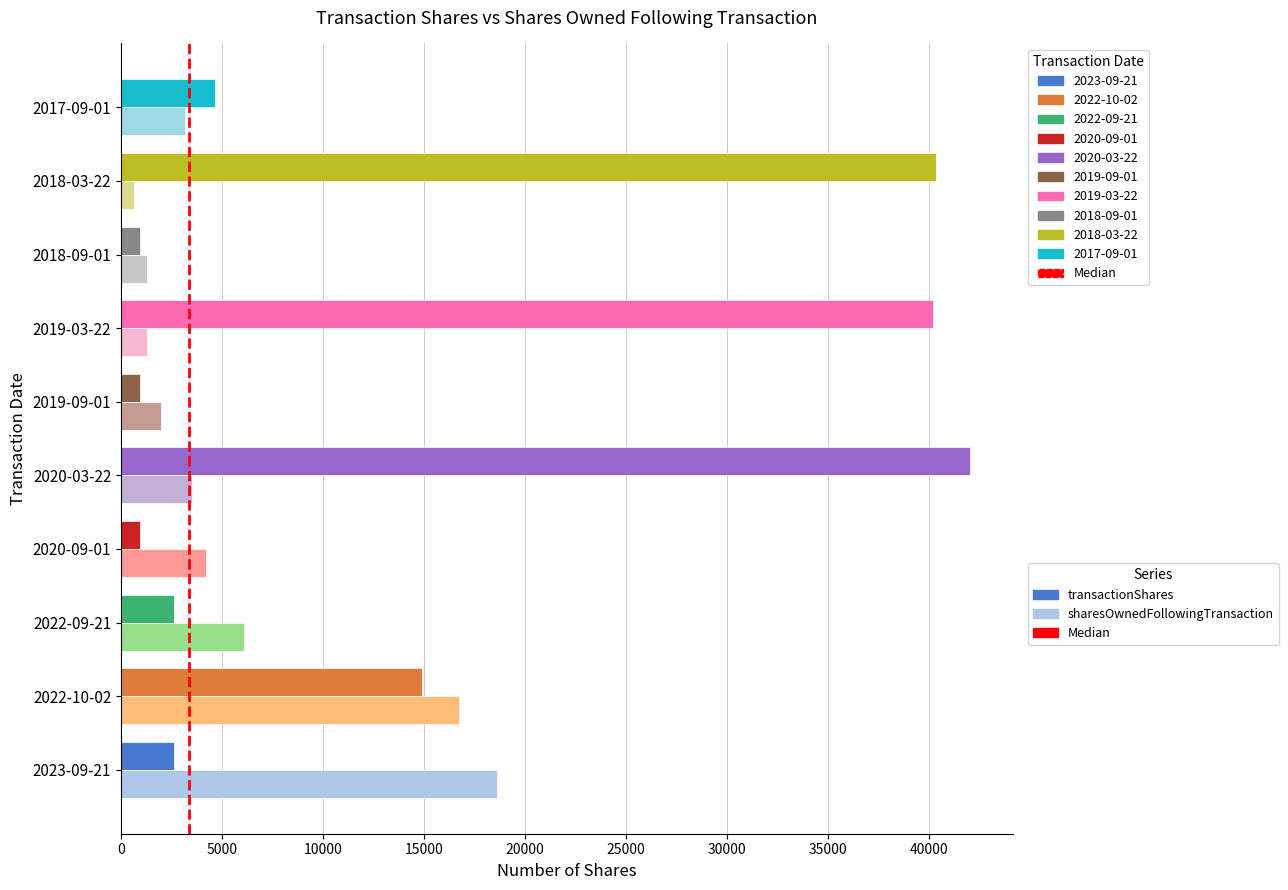

What is the difference between the maximum and minimum values in the transactionShares series?

41085